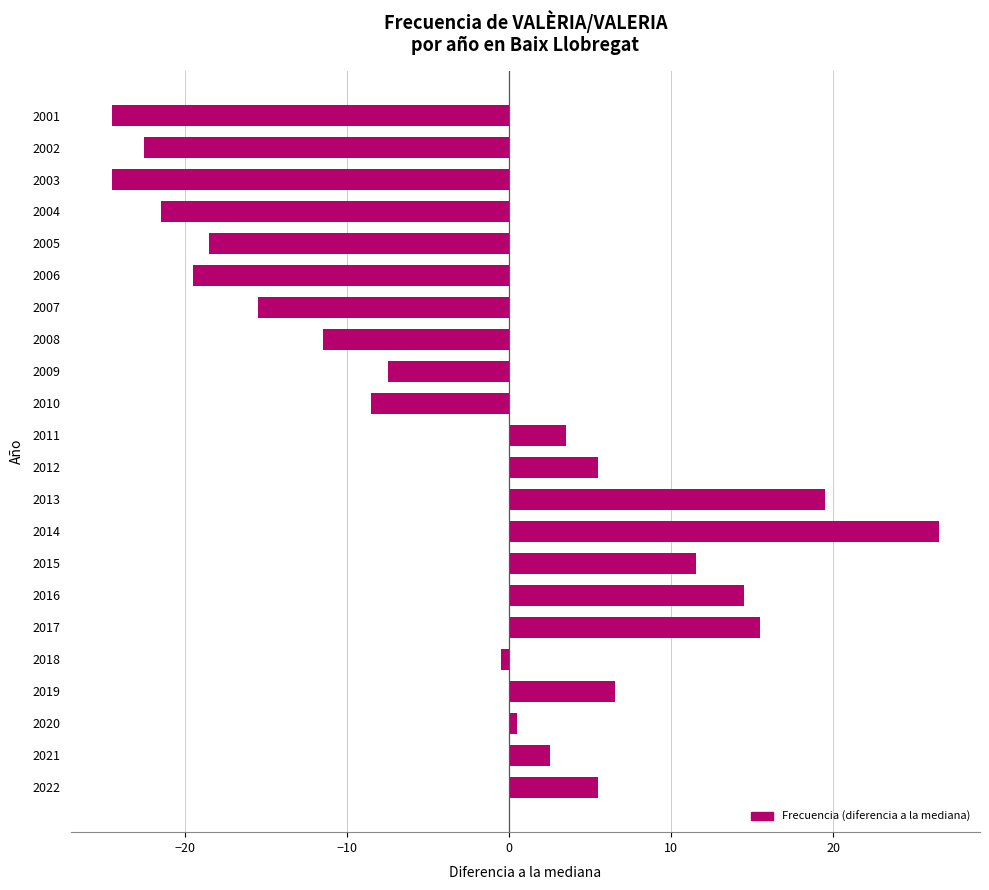

Is it true that the value at 2010 is -15.1?

False